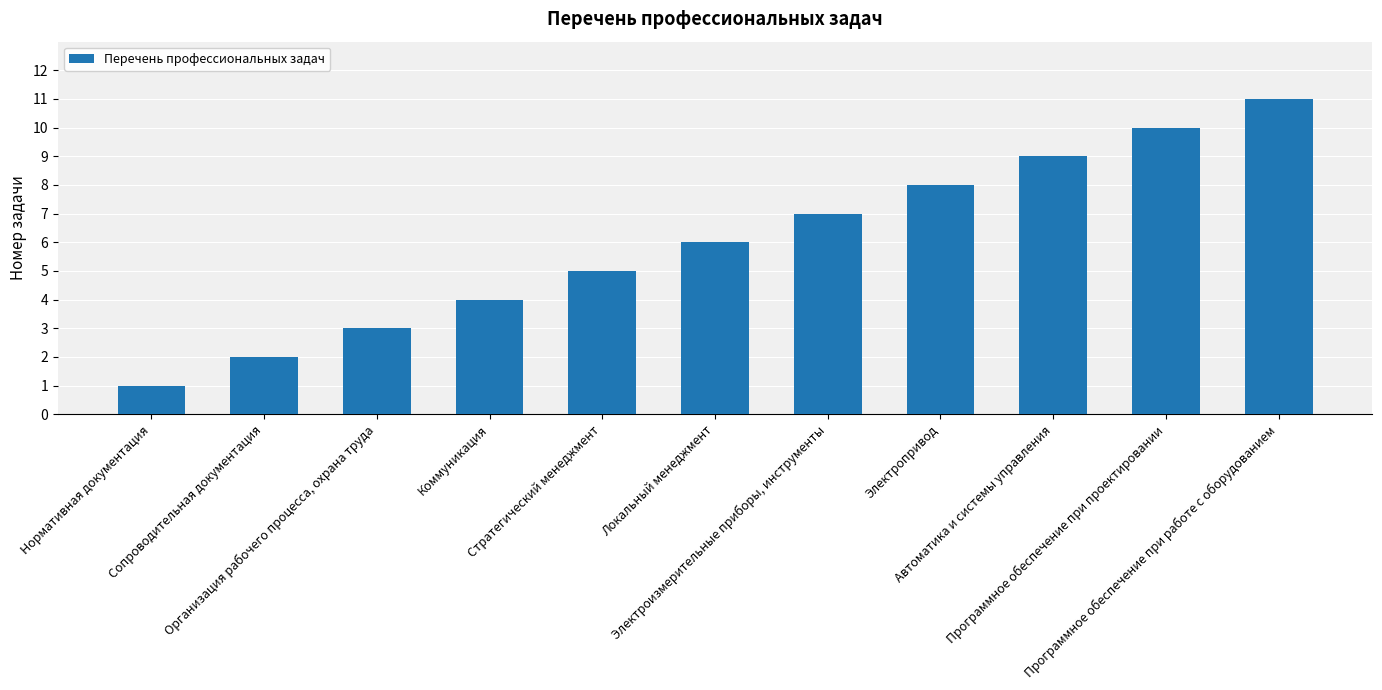

Rank the categories by value from highest to lowest.

Программное обеспечение при работе с оборудованием, Программное обеспечение при проектировании, Автоматика и системы управления, Электропривод, Электроизмерительные приборы, инструменты, Локальный менеджмент, Стратегический менеджмент, Коммуникация, Организация рабочего процесса, охрана труда, Сопроводительная документация, Нормативная документация